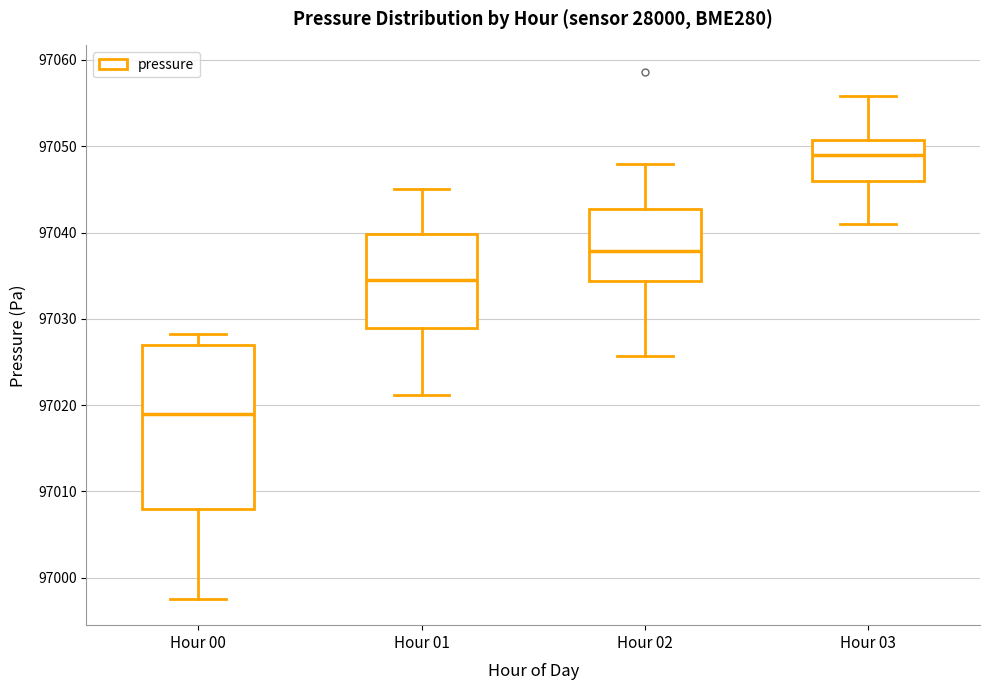

Reading left to right, transcribe this box plot: for each box, give where its median line is, the range the box spans, and where its two whiskers end, as read against the y-axis. The values are not printed on the chart, so give them approximately, as read against the axis.

Hour 00: median 97019, box 97008 to 97027, whiskers 96998 to 97028
Hour 01: median 97035, box 97029 to 97040, whiskers 97021 to 97045
Hour 02: median 97038, box 97034 to 97043, whiskers 97026 to 97048
Hour 03: median 97049, box 97046 to 97051, whiskers 97041 to 97056